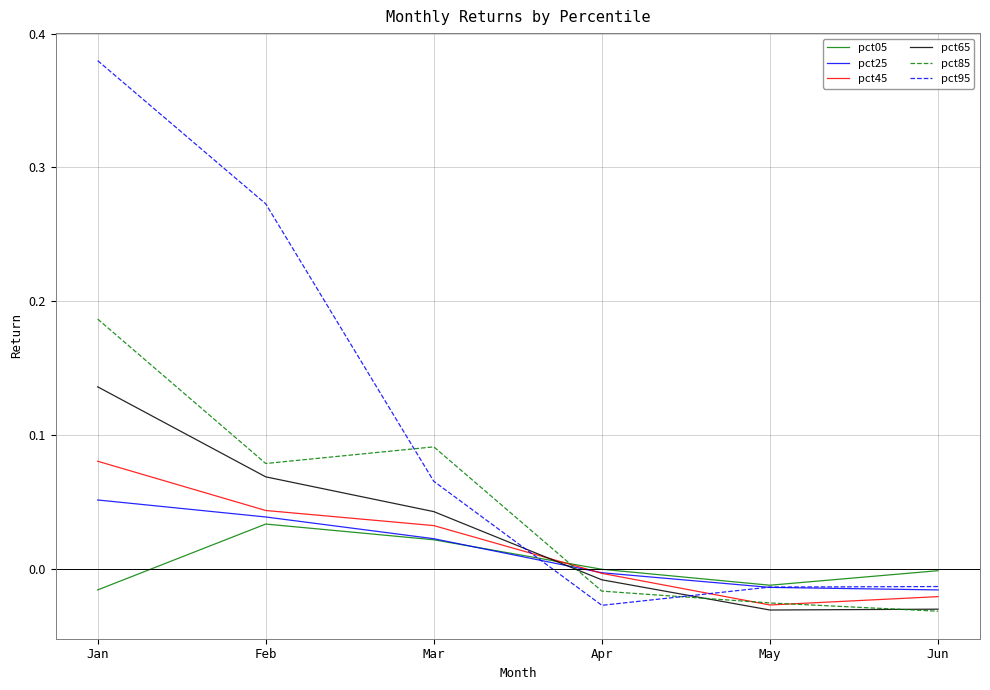

The pct45 series shows -0.0 at May. True or false?

True